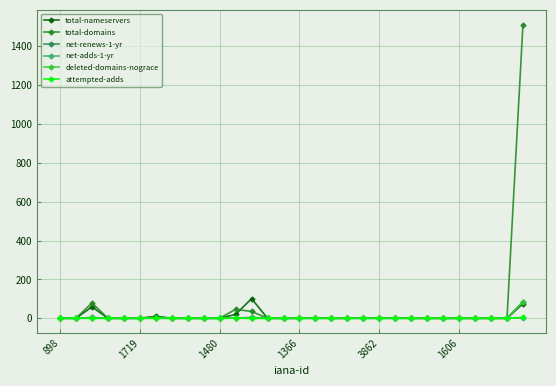

What is the maximum value shown in the chart?

1512